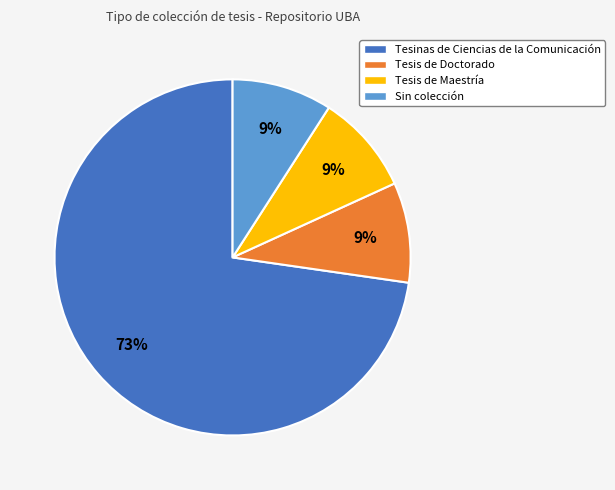

Which slice is the largest?

Tesinas de Ciencias de la Comunicación